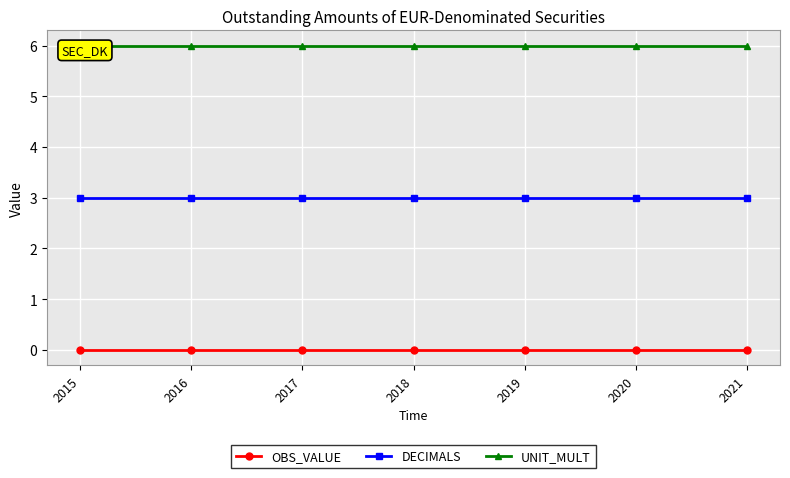

True or false: OBS_VALUE and DECIMALS cross at least once.

False